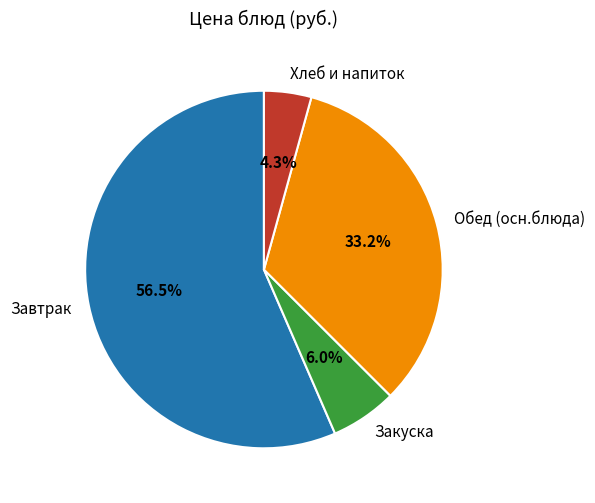

Is there a majority slice in this chart?

Yes